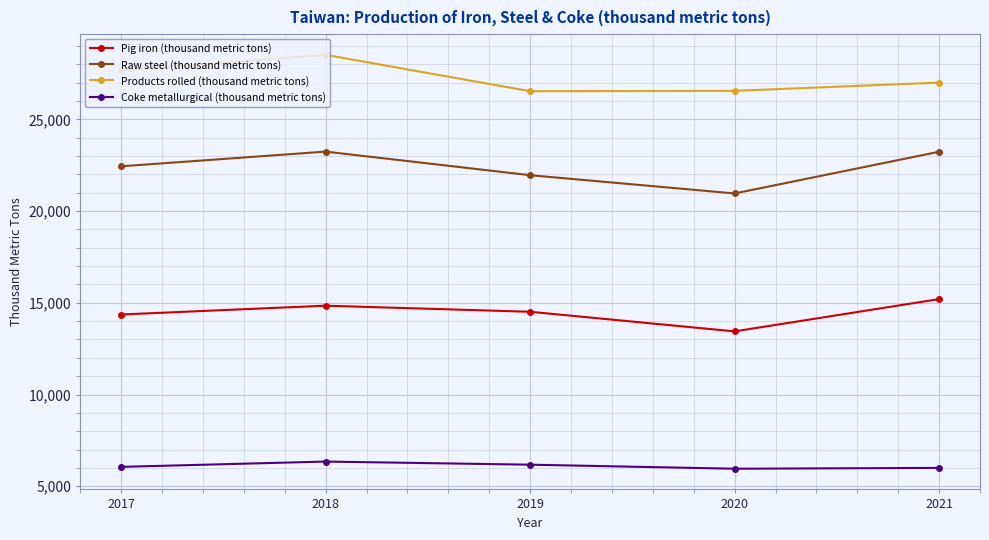

Is the value of Raw steel (thousand metric tons) at 2019 greater than the value of Products rolled (thousand metric tons) at 2019?

No